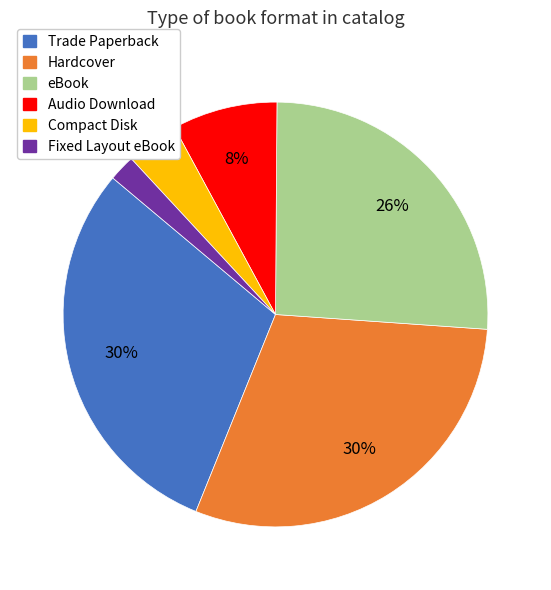

Which slice is the smallest?

Fixed Layout eBook